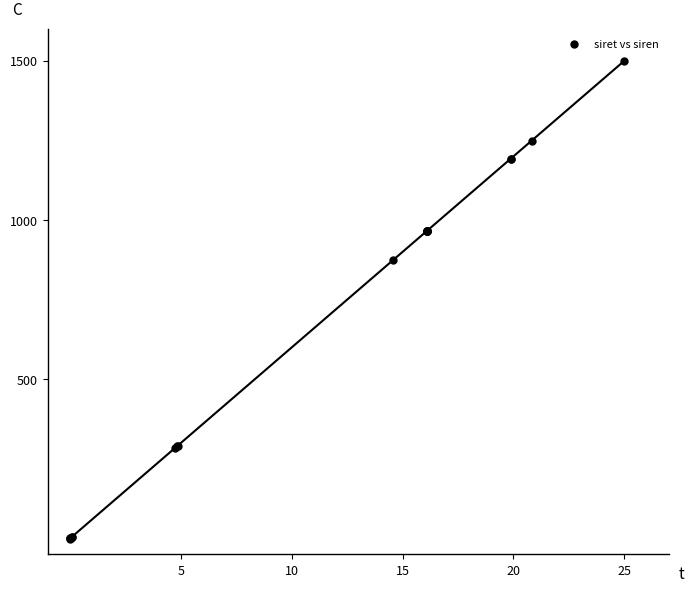

What Y value in the scatter plot is closest to 750?

873.7